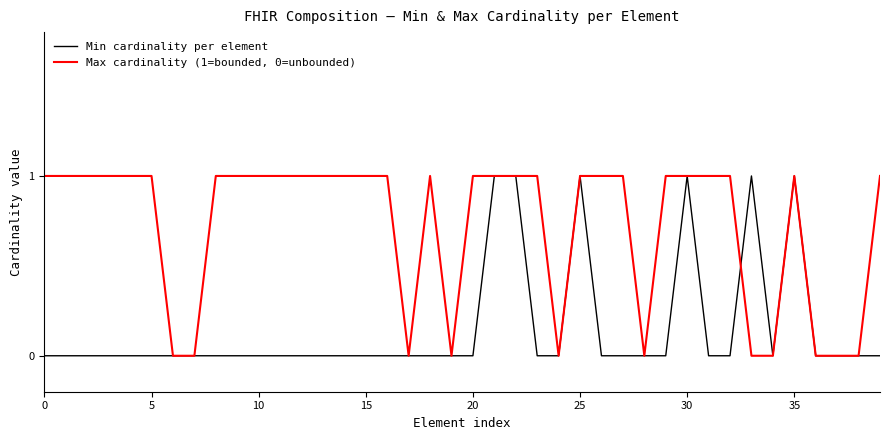

Rank the series by their average value, from highest to lowest.

Max cardinality (1=bounded, 0=unbounded), Min cardinality per element